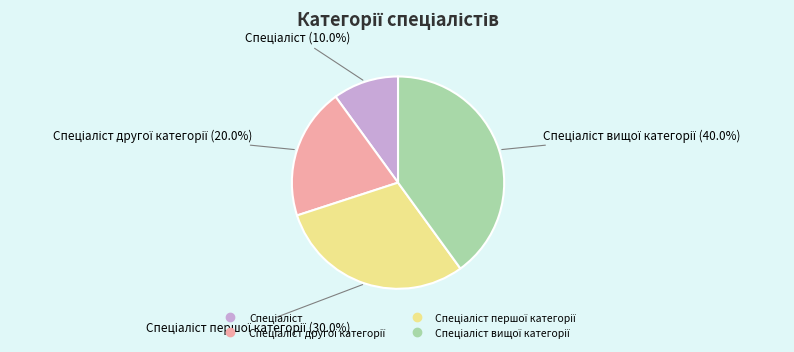

Does any single category account for the majority?

No